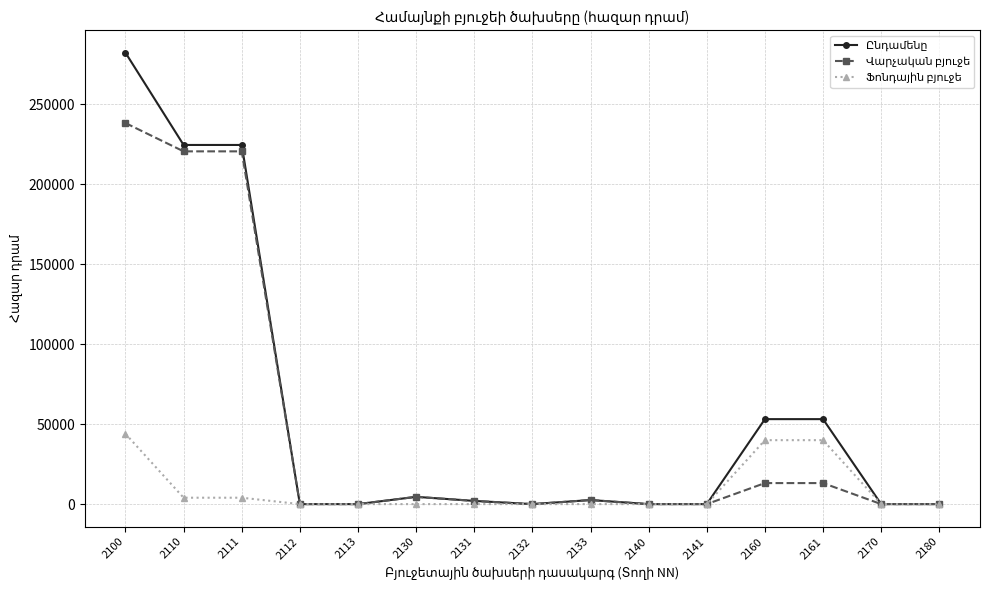

Count the number of categories in the chart.

15